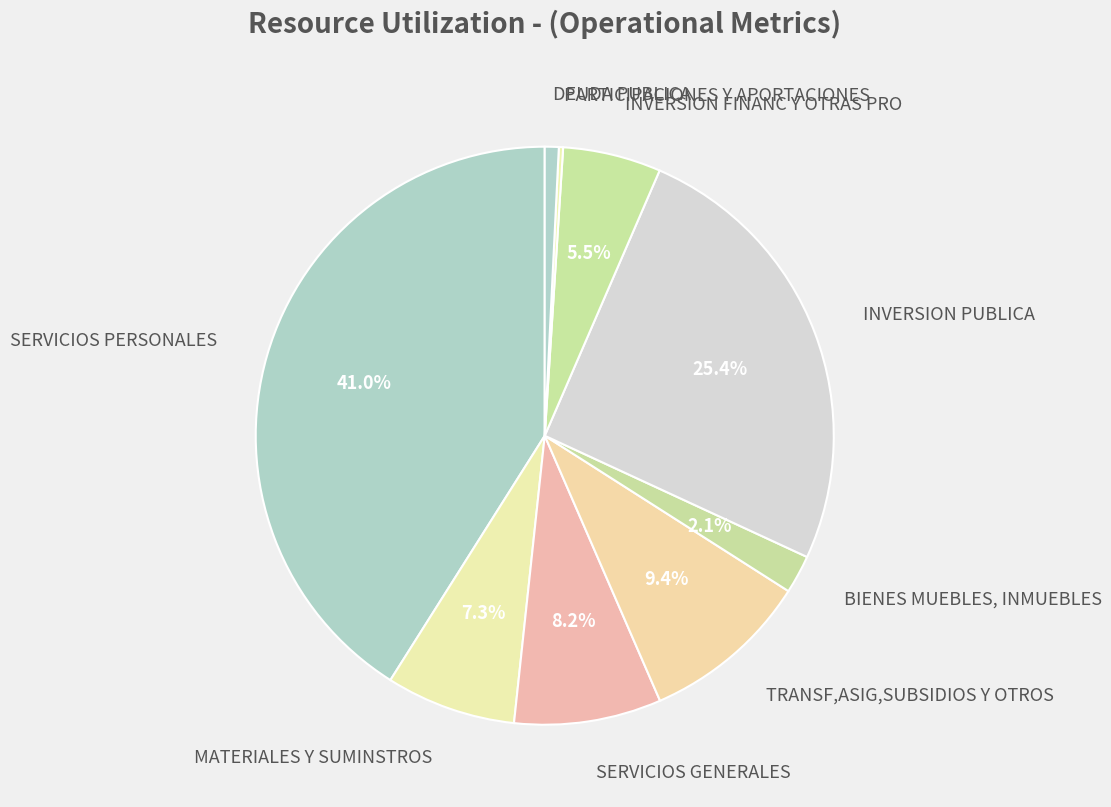

Approximately how many times larger is the value at BIENES MUEBLES, INMUEBLES compared to MATERIALES Y SUMINSTROS?

0.3